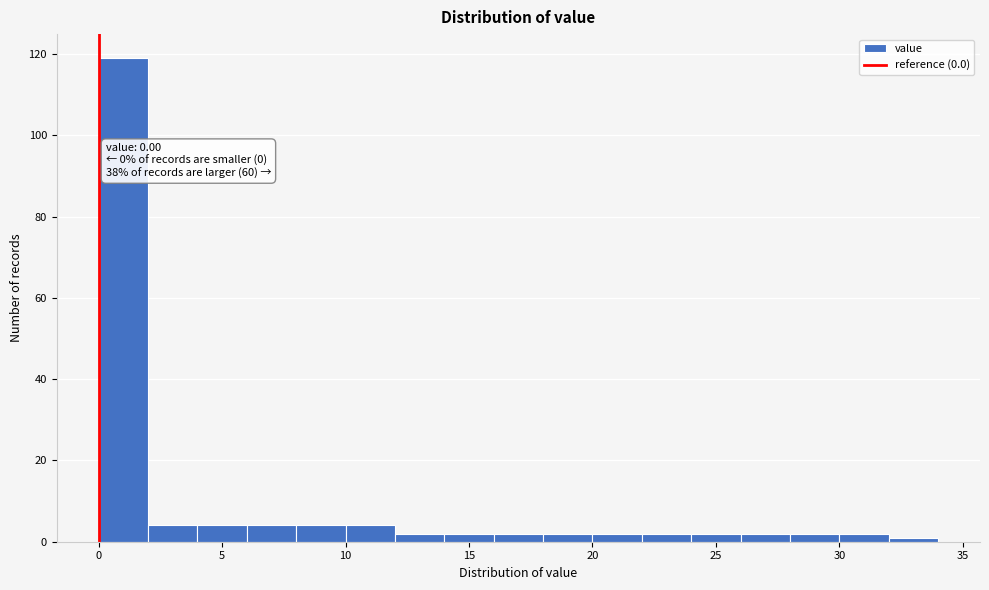

Over which range of the x-axis is the bar tallest?

0 to 2